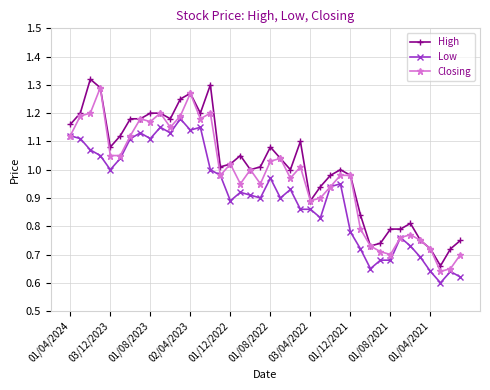

What are all the series names shown in the legend?

High, Low, Closing